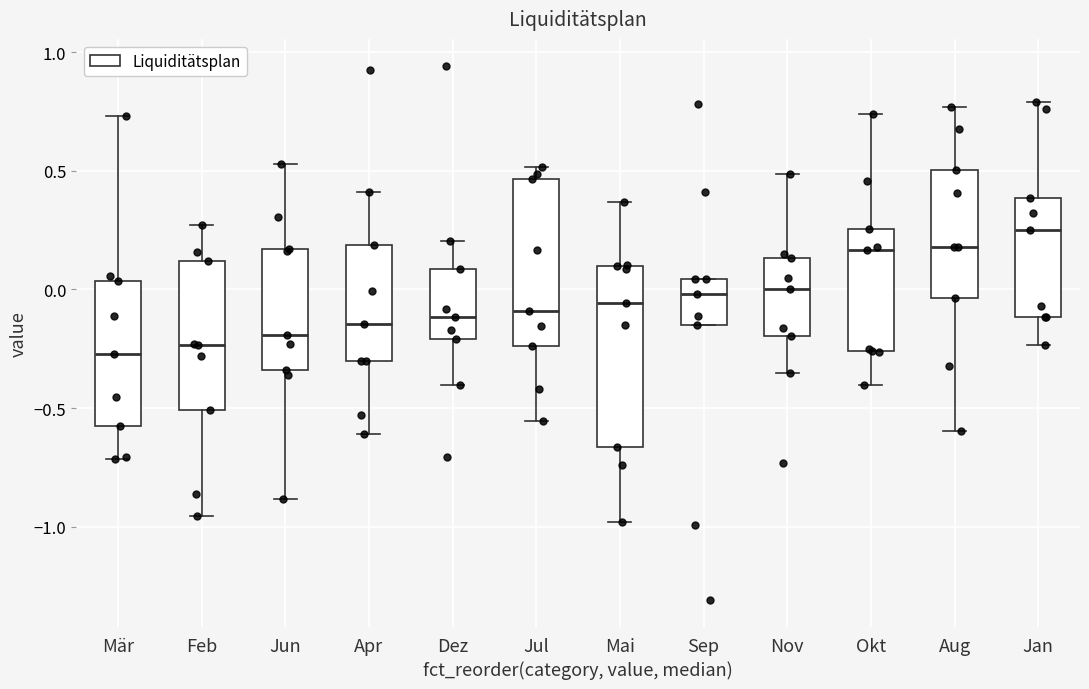

Reading left to right, transcribe this box plot: for each box, give where its median line is, the range the box spans, and where its two whiskers end, as read against the y-axis. The values are not printed on the chart, so give them approximately, as read against the axis.

Mär: median -0.25, box -0.60 to 0.05, whiskers -0.70 to 0.75
Feb: median -0.25, box -0.50 to 0.10, whiskers -0.95 to 0.25
Jun: median -0.20, box -0.35 to 0.15, whiskers -0.90 to 0.55
Apr: median -0.15, box -0.30 to 0.20, whiskers -0.60 to 0.40
Dez: median -0.10, box -0.20 to 0.10, whiskers -0.40 to 0.20
Jul: median -0.10, box -0.25 to 0.45, whiskers -0.55 to 0.50
Mai: median -0.05, box -0.65 to 0.10, whiskers -1.00 to 0.35
Sep: median 0.00, box -0.15 to 0.05, whiskers -0.15 to 0.05
Nov: median 0.00, box -0.20 to 0.15, whiskers -0.35 to 0.50
Okt: median 0.15, box -0.25 to 0.25, whiskers -0.40 to 0.75
Aug: median 0.20, box -0.05 to 0.50, whiskers -0.60 to 0.75
Jan: median 0.25, box -0.10 to 0.40, whiskers -0.25 to 0.80